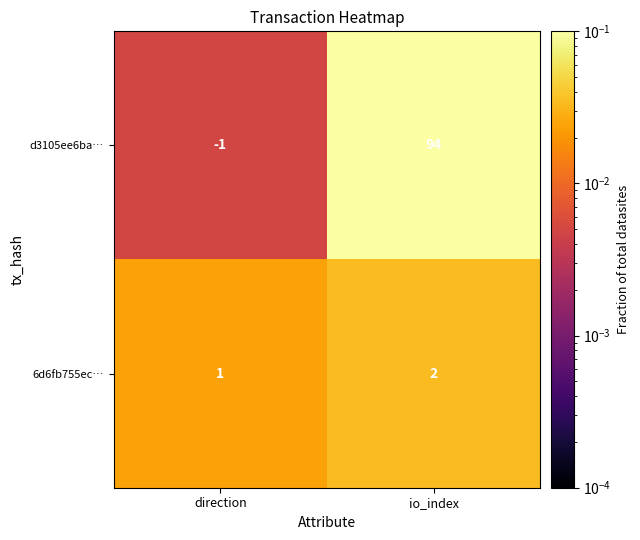

Reading left to right, what are all the values shown in this chart?

d3105ee6ba…: direction=-1	io_index=94
6d6fb755ec…: direction=1	io_index=2